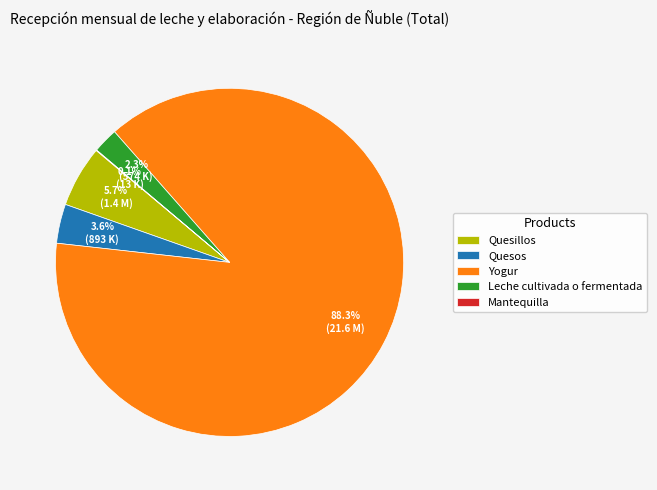

Which slice is the largest?

Yogur